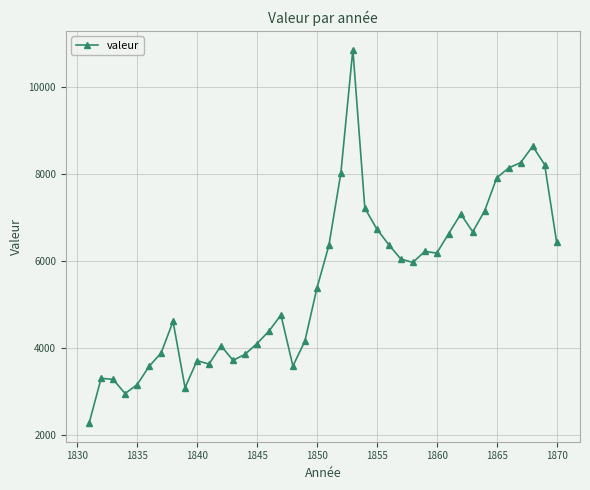

What is the minimum value shown in the chart?

2269